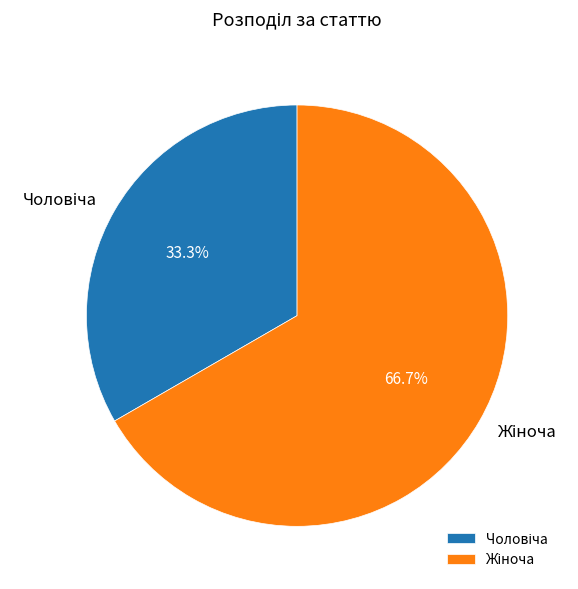

Is there a majority slice in this chart?

Yes